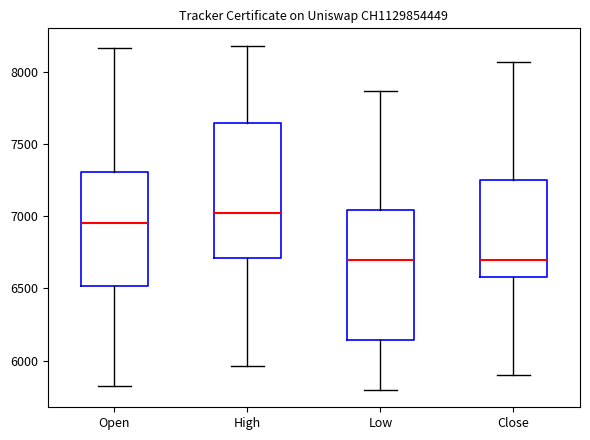

Reading left to right, read every box against the y-axis: the position of its median line, the range the box covers, and the ends of its whiskers. The values are not printed on the chart, so give them approximately, as read against the axis.

Open: median 6950, box 6500 to 7300, whiskers 5850 to 8150
High: median 7050, box 6700 to 7650, whiskers 5950 to 8200
Low: median 6700, box 6150 to 7050, whiskers 5800 to 7850
Close: median 6700, box 6600 to 7250, whiskers 5900 to 8050